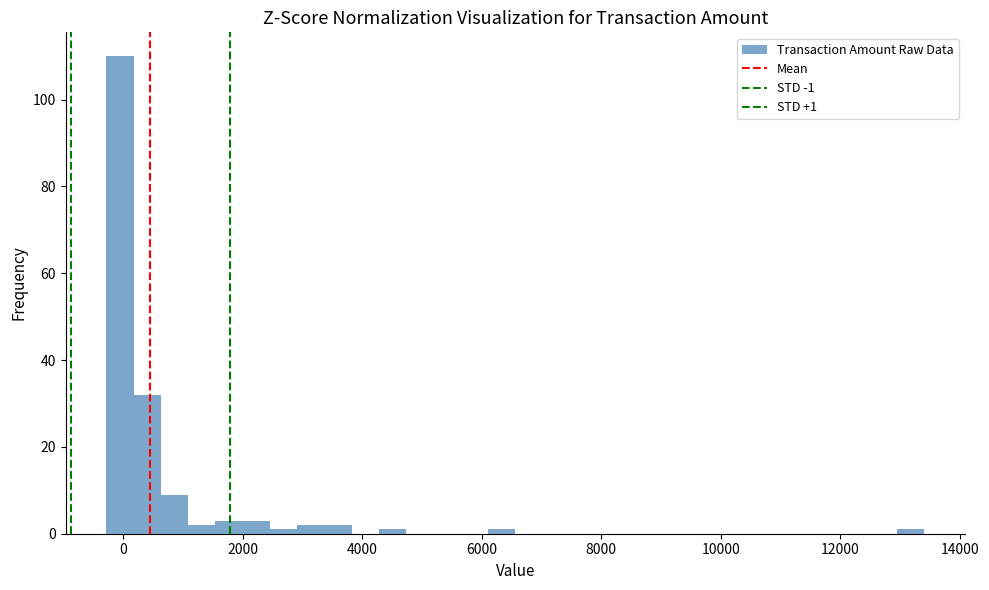

Around what value on the x-axis is the tallest bar? Give the approximate position of its centre, as read against the axis.

0